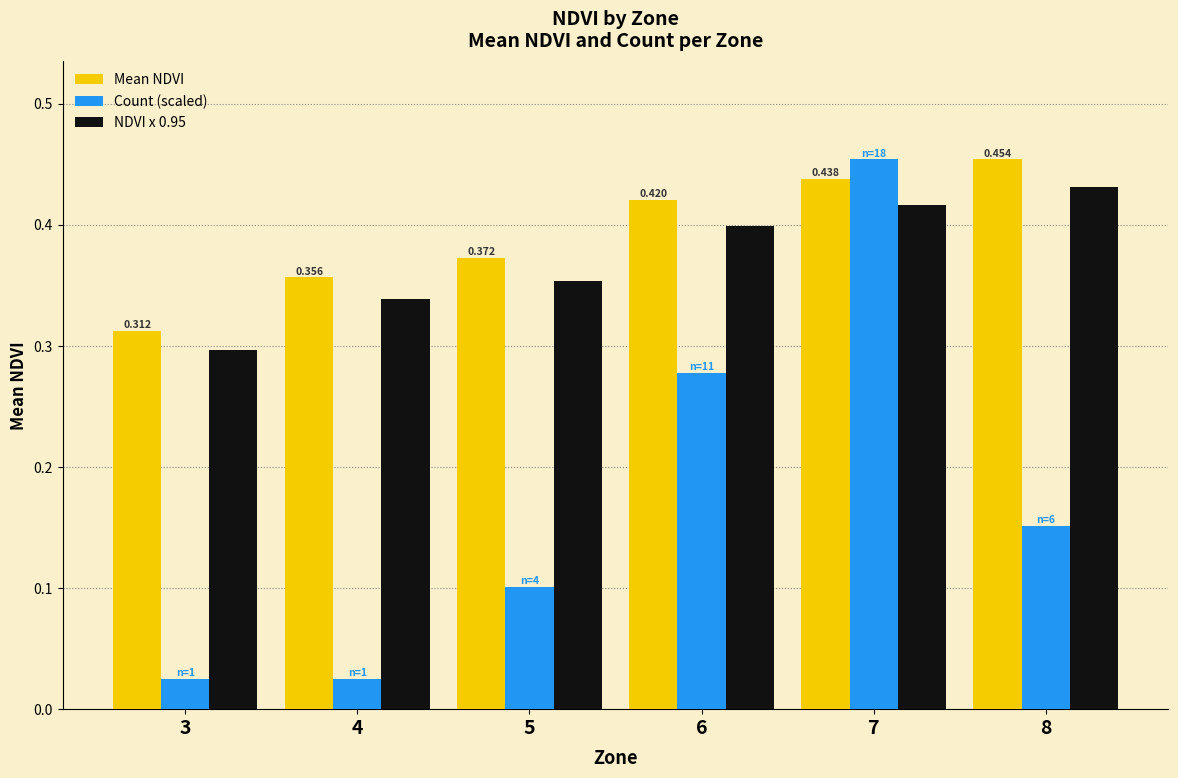

Which series has the widest spread of values?

Count (scaled)